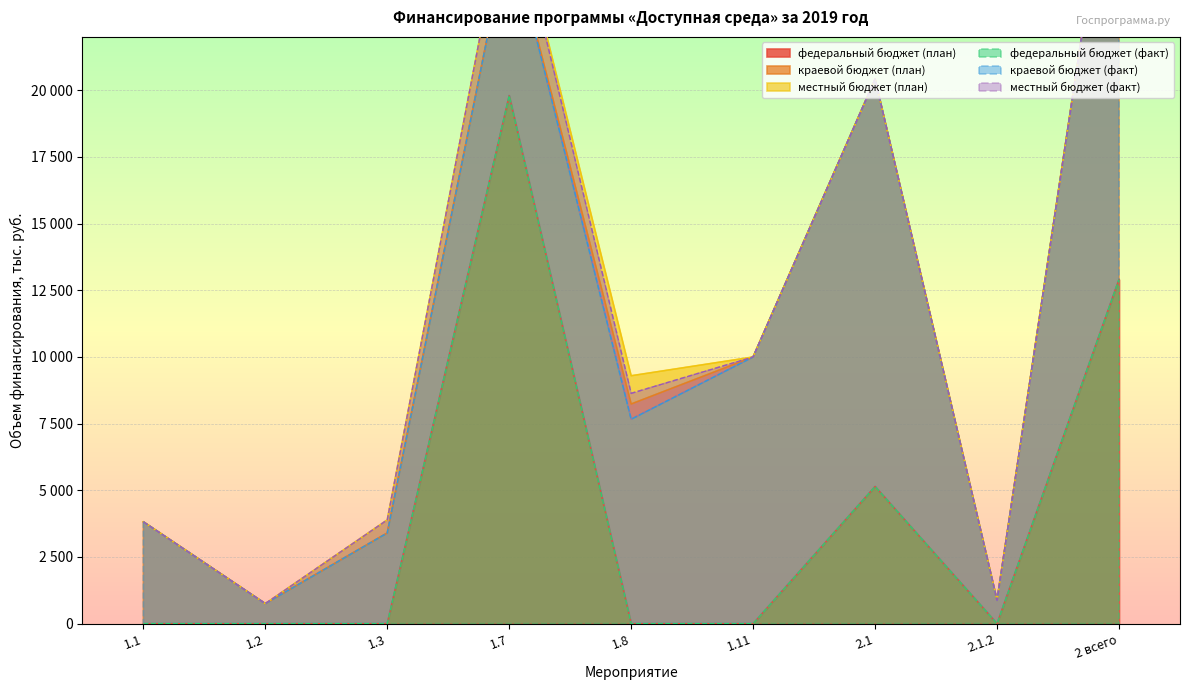

Reading left to right, what are all the values shown in this chart?

федеральный бюджет (план): 1.1=0.0	1.2=0.0	1.3=0.0	1.7=19795.9	1.8=0.0	1.11=0.0	2.1=5142.4	2.1.2=0.0	2 всего=12904.7
краевой бюджет (план): 1.1=3819.2	1.2=751.9	1.3=3400.0	1.7=6251.3	1.8=8236.2	1.11=10000.0	2.1=15277.3	2.1.2=877.3	2 всего=18468.1
местный бюджет (план): 1.1=0.0	1.2=0.0	1.3=490.3	1.7=1656.5	1.8=1059.5	1.11=0.0	2.1=0.0	2.1.2=0.0	2 всего=0.0
федеральный бюджет (факт): 1.1=0.0	1.2=0.0	1.3=0.0	1.7=19795.9	1.8=0.0	1.11=0.0	2.1=5142.4	2.1.2=0.0	2 всего=12904.7
краевой бюджет (факт): 1.1=3819.1	1.2=751.9	1.3=3400.0	1.7=6251.3	1.8=7664.9	1.11=10000.0	2.1=15277.3	2.1.2=877.3	2 всего=18448.6
местный бюджет (факт): 1.1=0.0	1.2=0.0	1.3=490.3	1.7=1656.5	1.8=970.7	1.11=0.0	2.1=0.0	2.1.2=0.0	2 всего=0.0